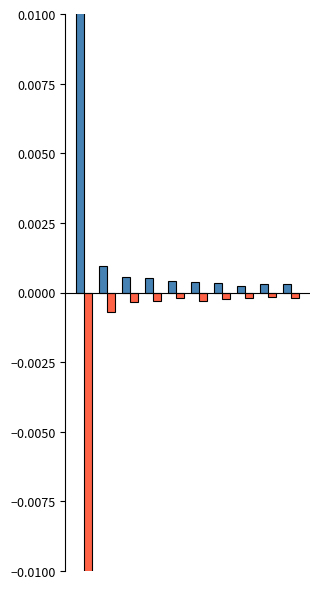

How many groups of bars are there?

10